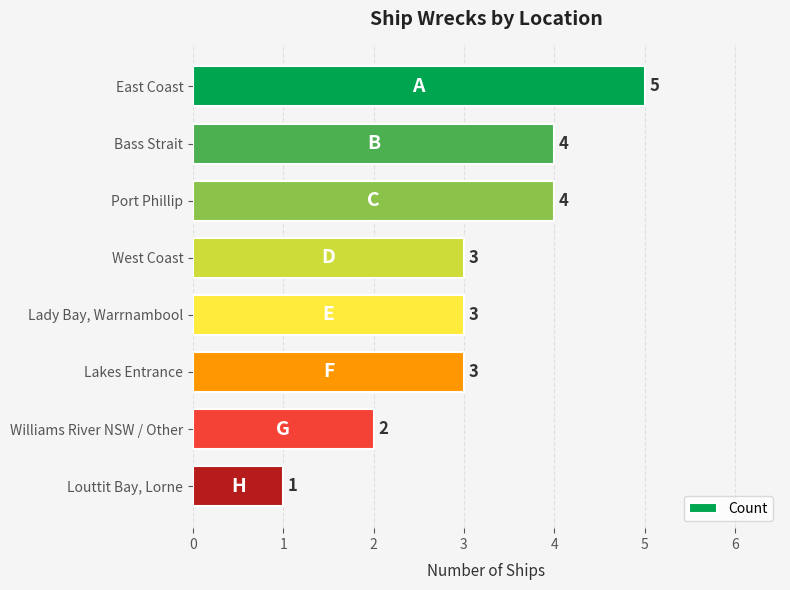

What is the maximum value shown in the chart?

5